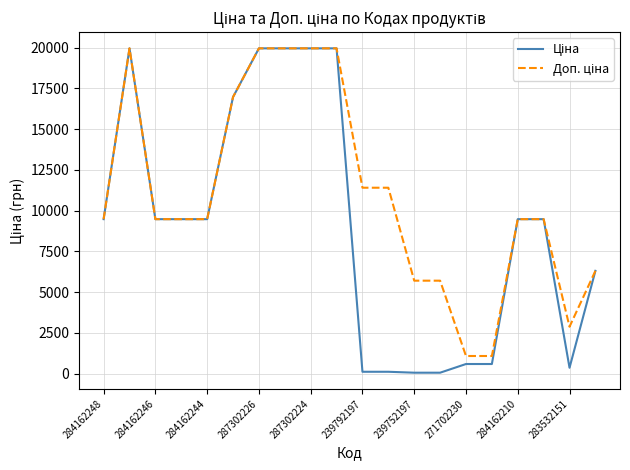

What is the maximum value shown in the chart?

19964.2